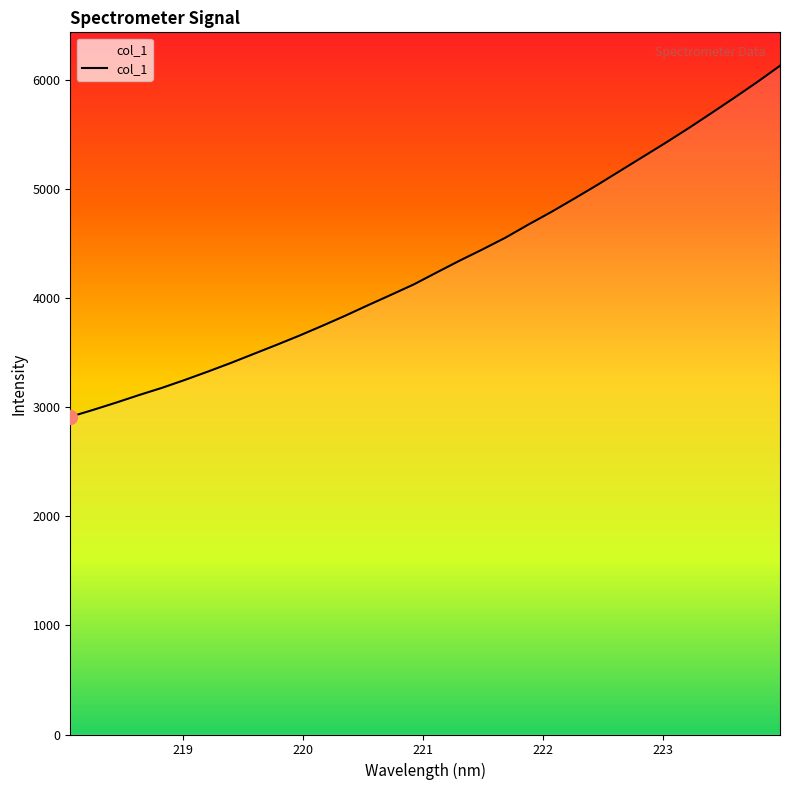

What is the difference between the maximum and minimum values?

3215.7